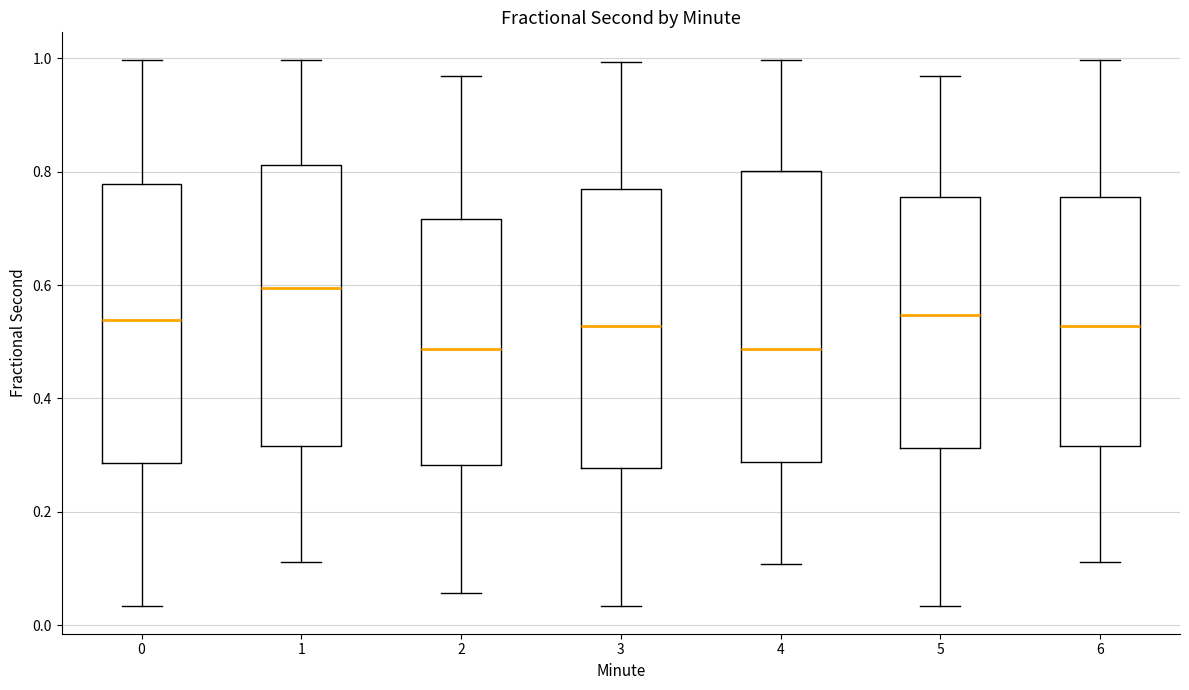

Reading left to right, read every box against the y-axis: the position of its median line, the range the box covers, and the ends of its whiskers. The values are not printed on the chart, so give them approximately, as read against the axis.

0: median 0.54, box 0.28 to 0.78, whiskers 0.04 to 1.00
1: median 0.60, box 0.32 to 0.82, whiskers 0.12 to 1.00
2: median 0.48, box 0.28 to 0.72, whiskers 0.06 to 0.96
3: median 0.52, box 0.28 to 0.76, whiskers 0.04 to 1.00
4: median 0.48, box 0.28 to 0.80, whiskers 0.10 to 1.00
5: median 0.54, box 0.32 to 0.76, whiskers 0.04 to 0.96
6: median 0.52, box 0.32 to 0.76, whiskers 0.12 to 1.00